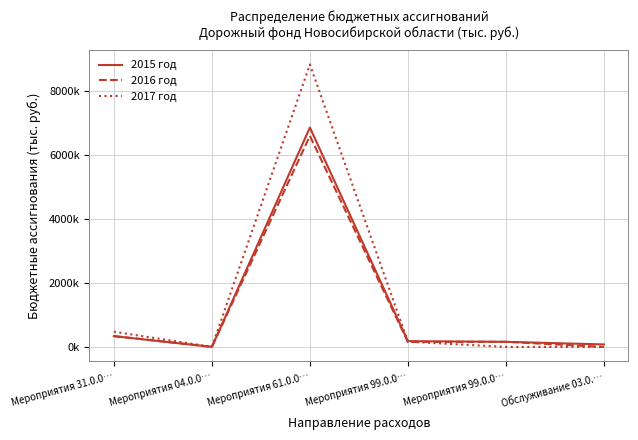

What is the label of the 1st point from the right?

Обслуживание 03.0.…